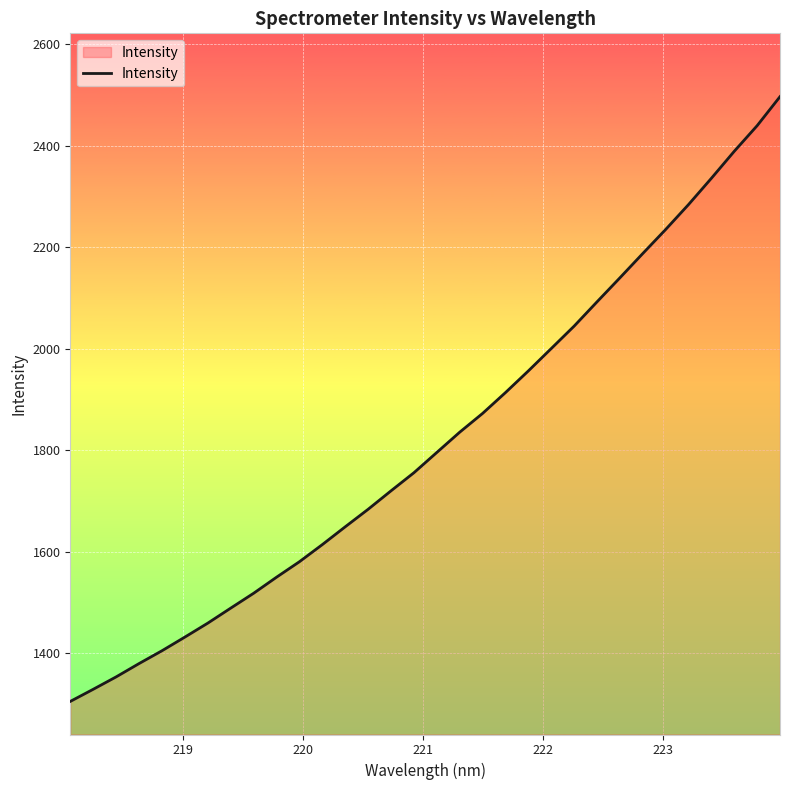

What is the smallest value displayed?

1304.5